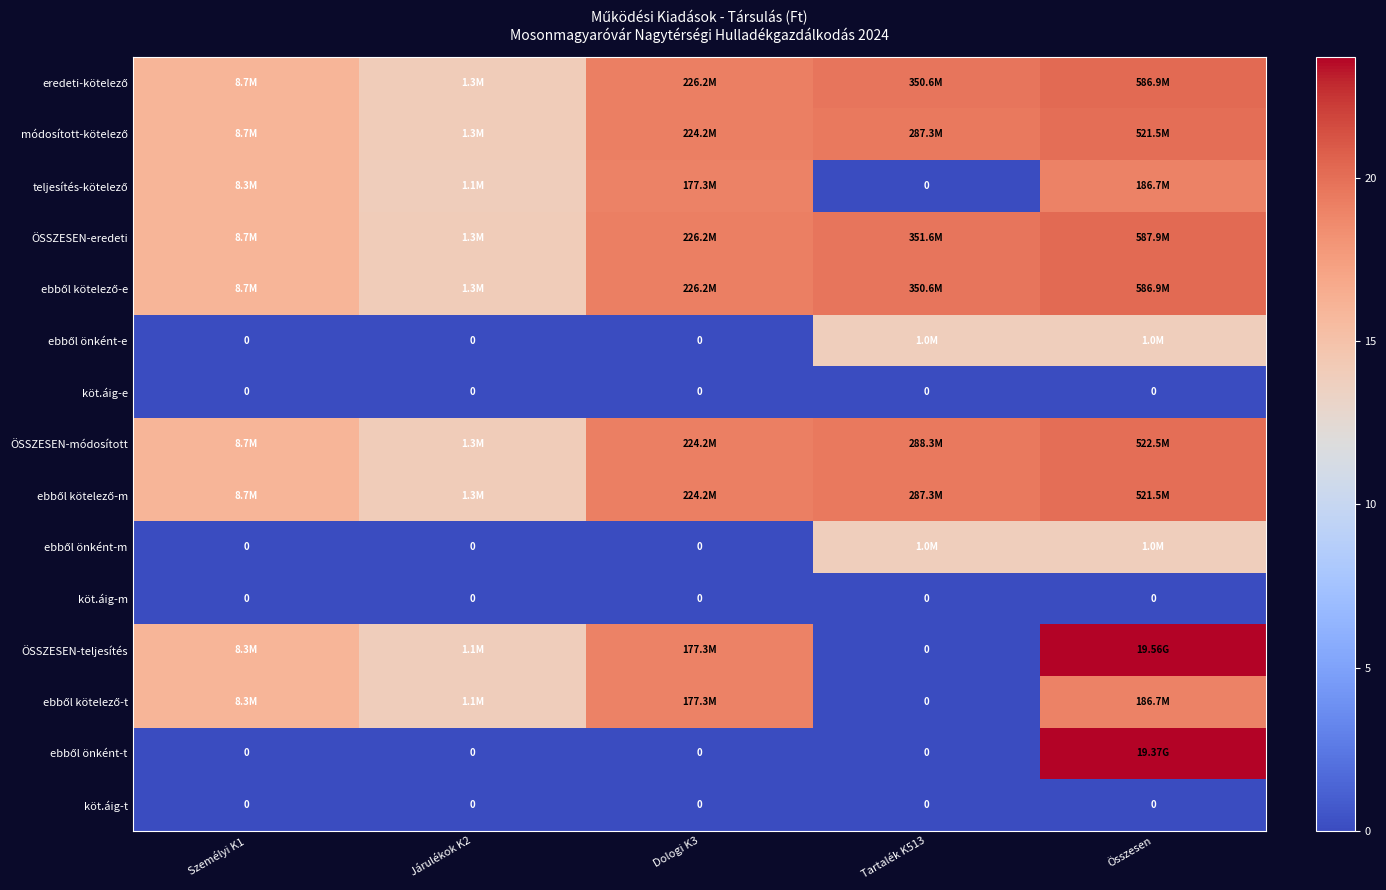

Rank the series by their maximum value, from lowest to highest.

köt.áig-e, köt.áig-m, köt.áig-t, ebből önként-e, ebből önként-m, teljesítés-kötelező, ebből kötelező-t, módosított-kötelező, ebből kötelező-m, ÖSSZESEN-módosított, eredeti-kötelező, ebből kötelező-e, ÖSSZESEN-eredeti, ebből önként-t, ÖSSZESEN-teljesítés